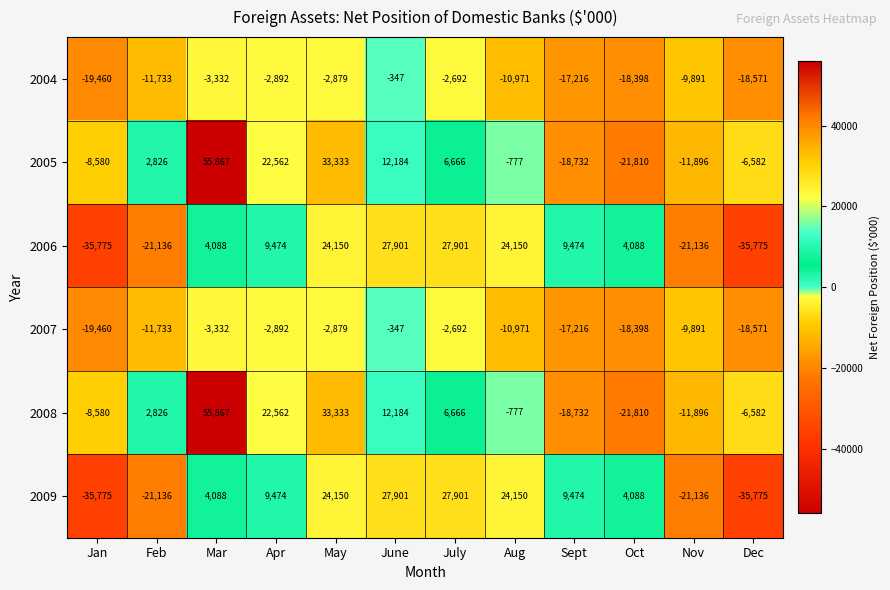

The 2007 series shows -2692 at July. True or false?

True